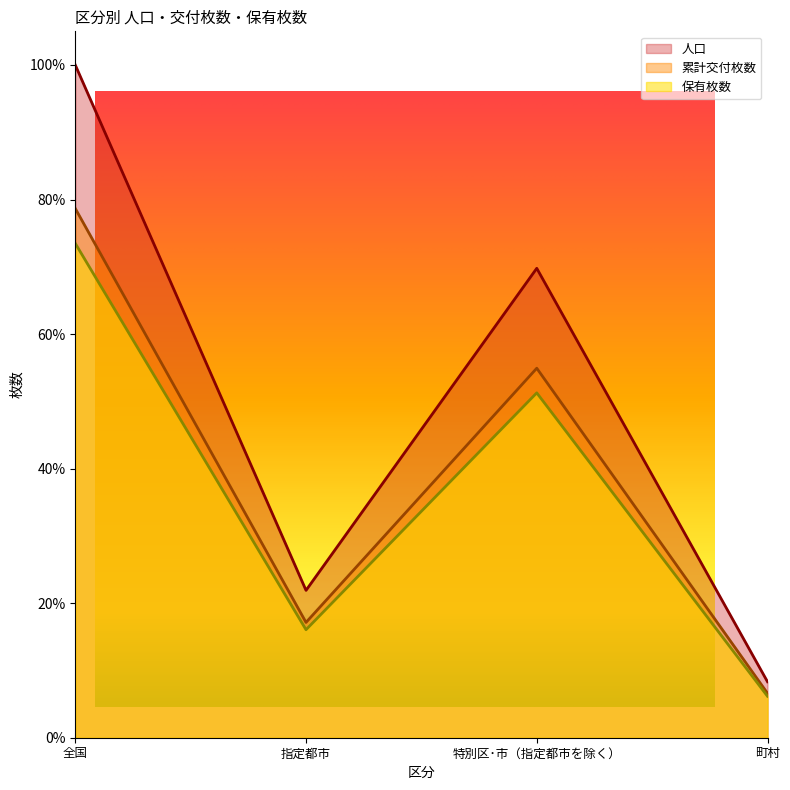

True or false: 保有枚数 and 累計交付枚数 cross at least once.

False